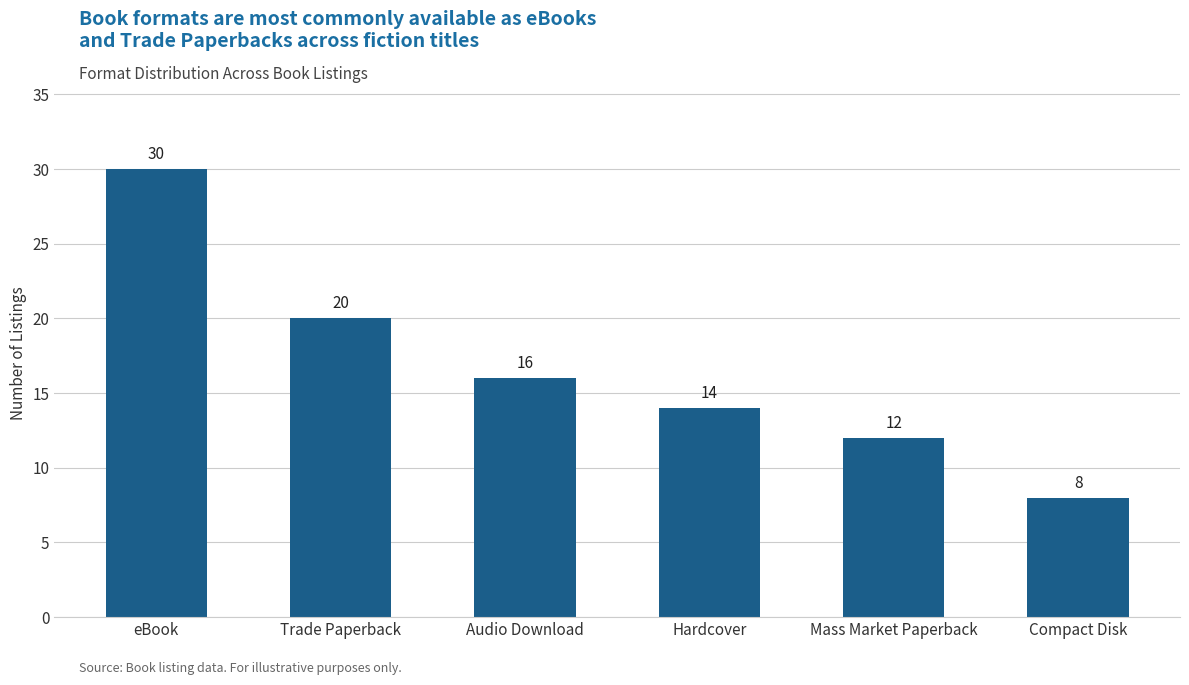

What is the change in value from eBook to Trade Paperback?

-10